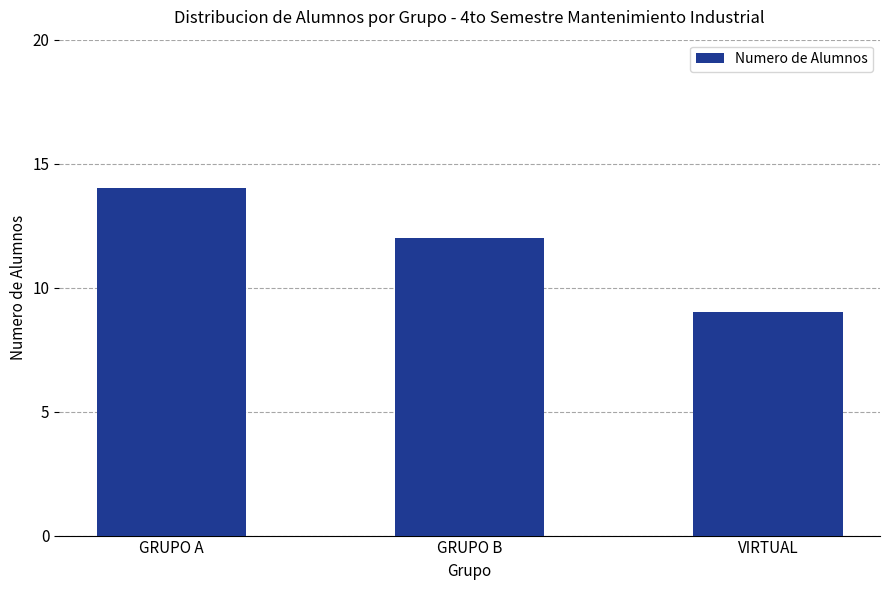

What is the maximum value shown in the chart?

14